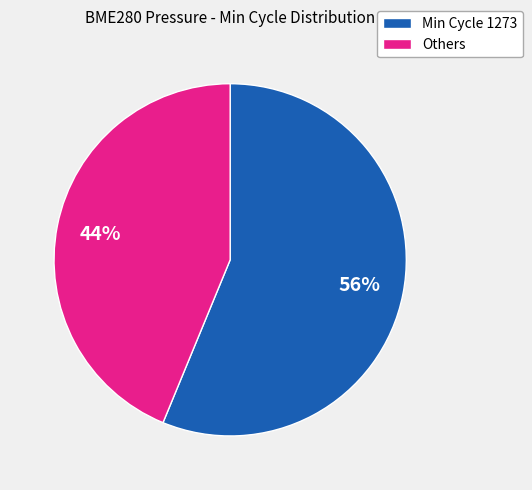

Does any single category account for the majority?

Yes